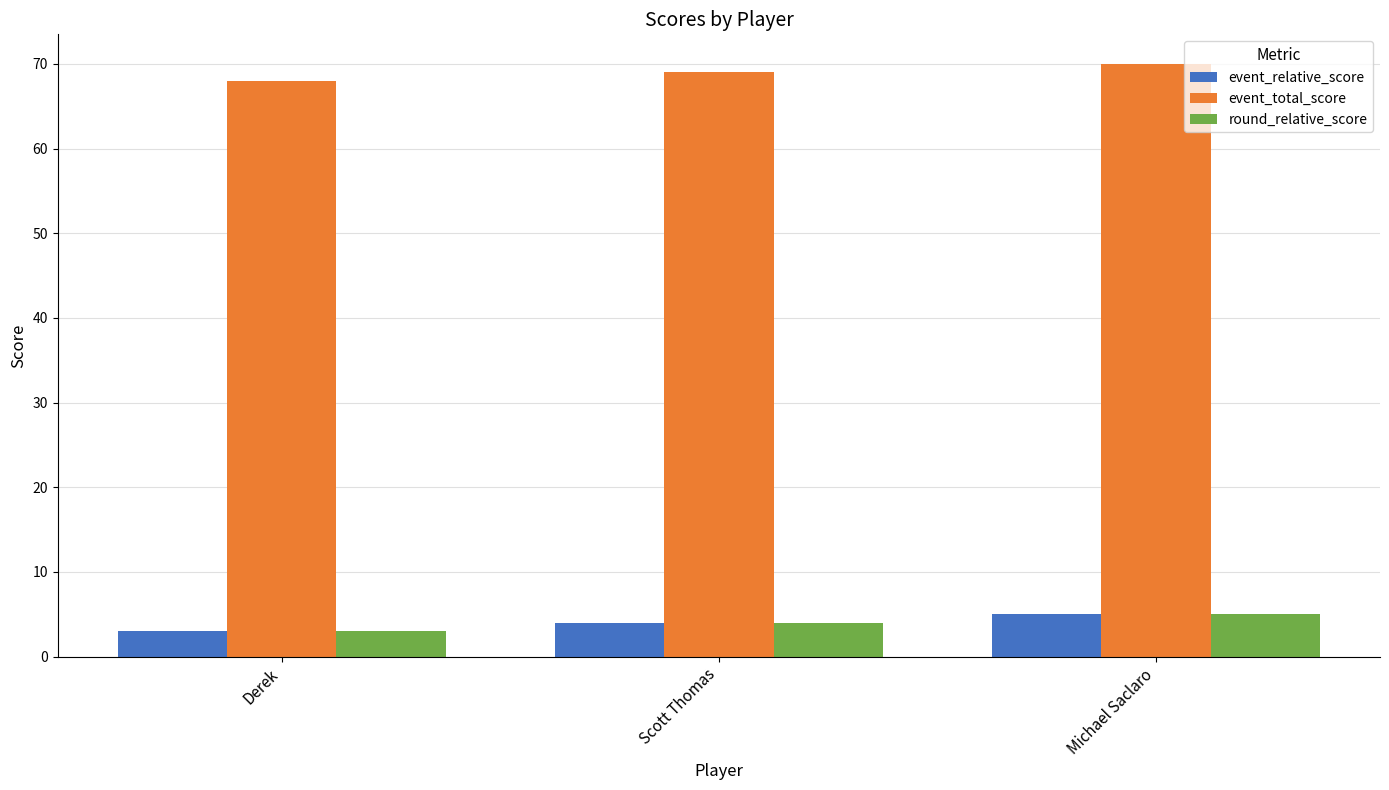

What is the label of the 2nd bar from the left?

Scott Thomas